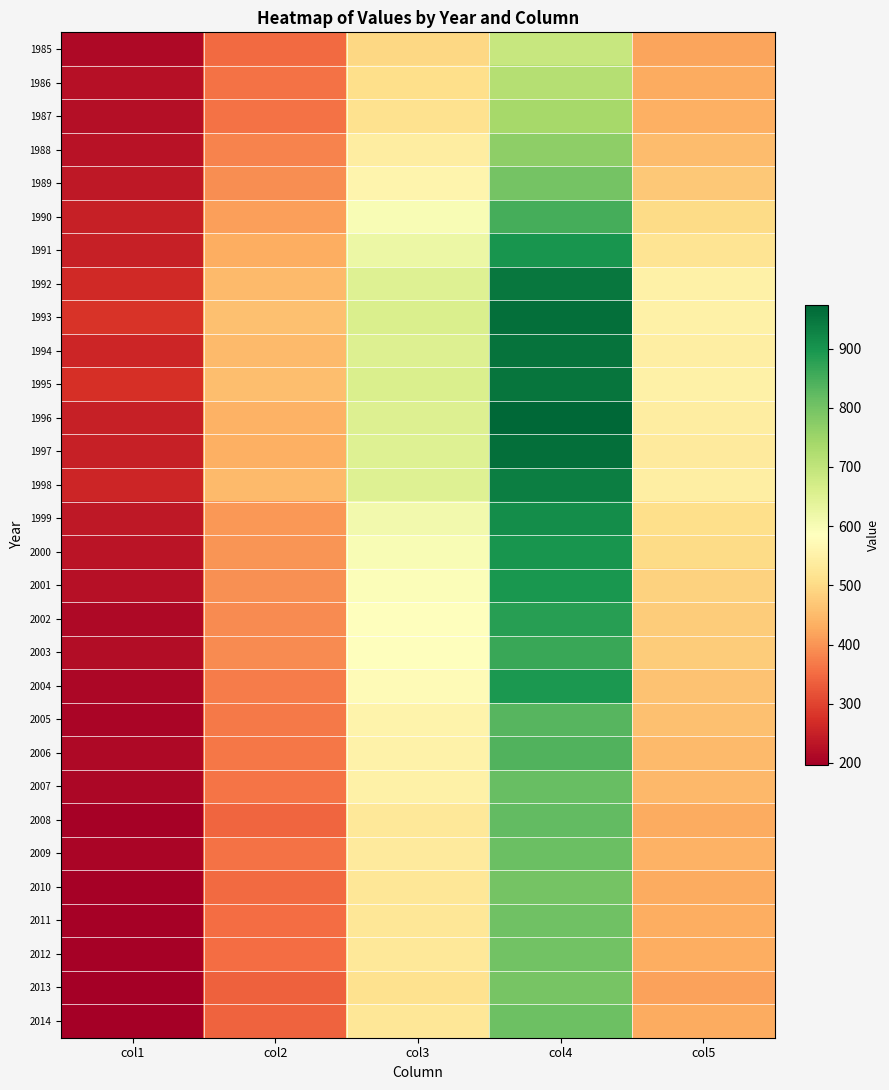

At col5, list the series in order from smallest to largest.

2013, 1985, 2008, 2010, 2014, 1986, 2011, 2012, 1987, 2009, 2007, 2006, 1988, 2005, 2004, 1989, 2002, 2003, 2001, 1990, 2000, 1999, 1991, 1997, 1996, 1998, 1994, 1992, 1993, 1995